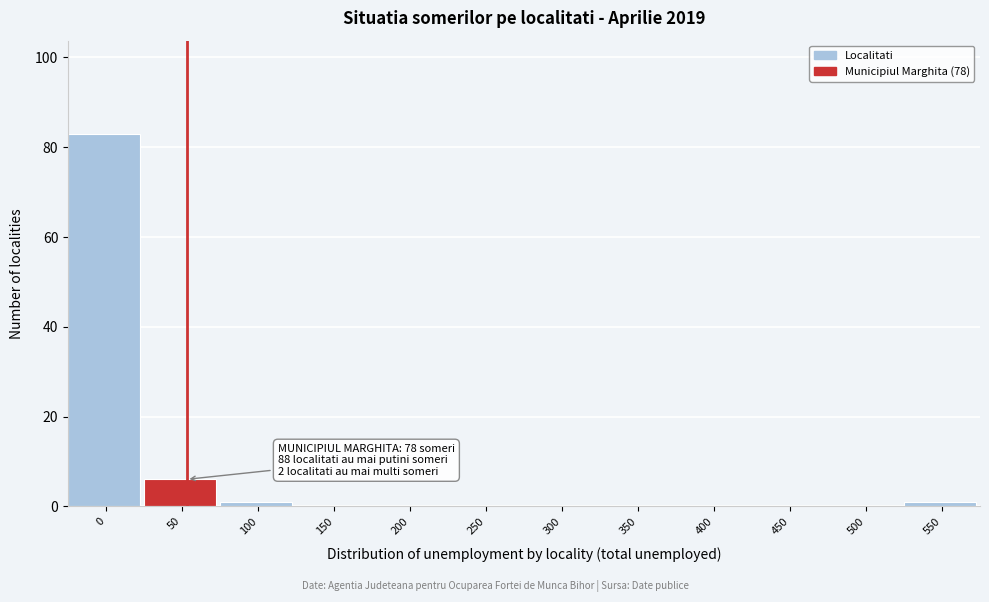

Reading left to right, list all the values displayed in this chart.

0=83	50=6	100=1	150=0	200=0	250=0	300=0	350=0	400=0	450=0	500=0	550=1